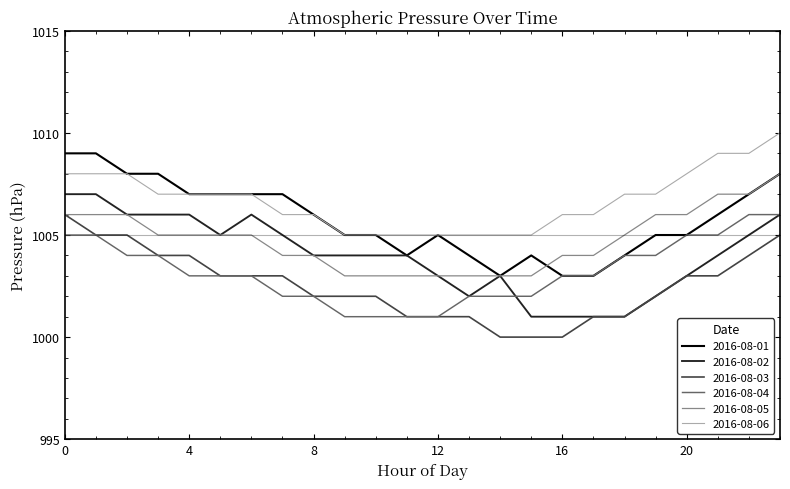

True or false: 2016-08-06 and 2016-08-03 intersect in this chart.

False